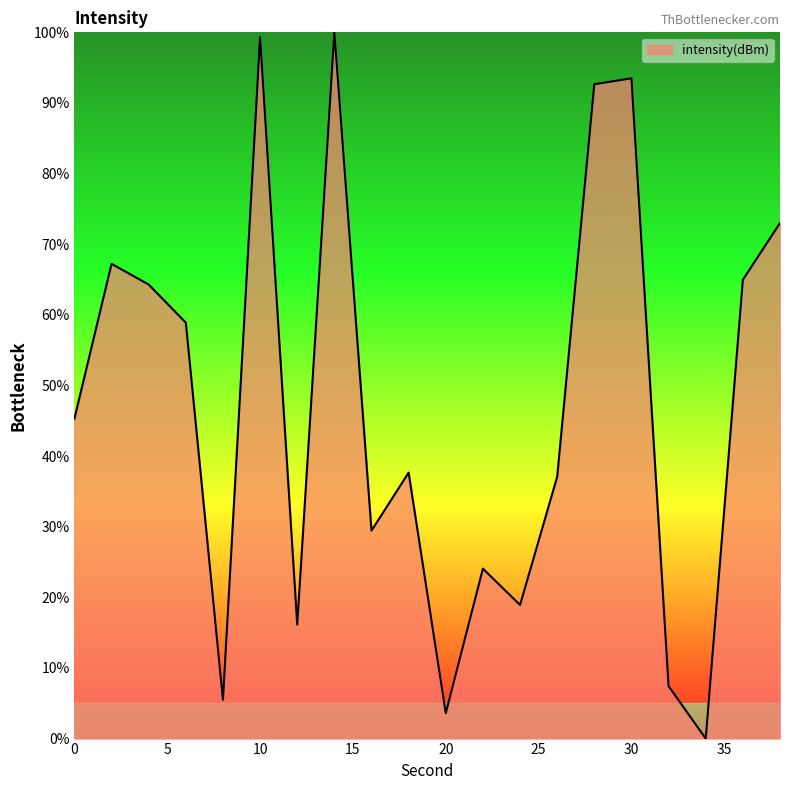

What is the difference between the maximum and minimum values?

100.0